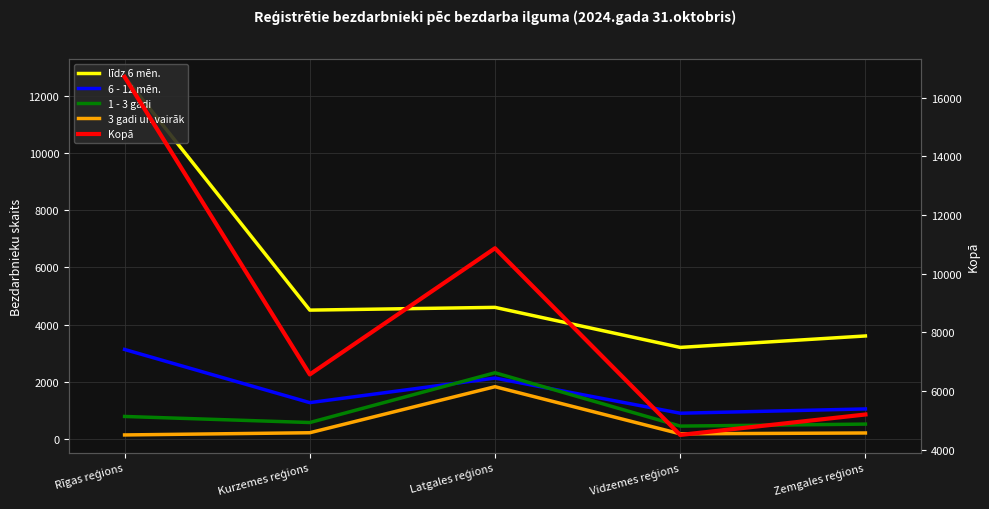

True or false: Kopā and 1 - 3 gadi cross at least once.

False